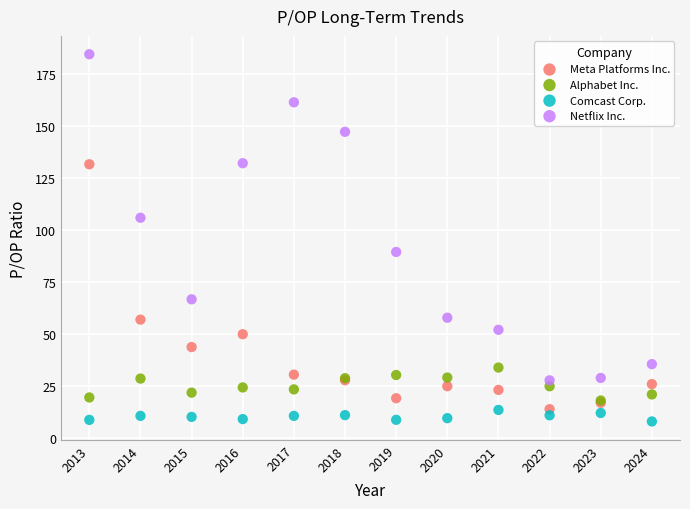

Across all series, what Y value is closest to 96?

89.5